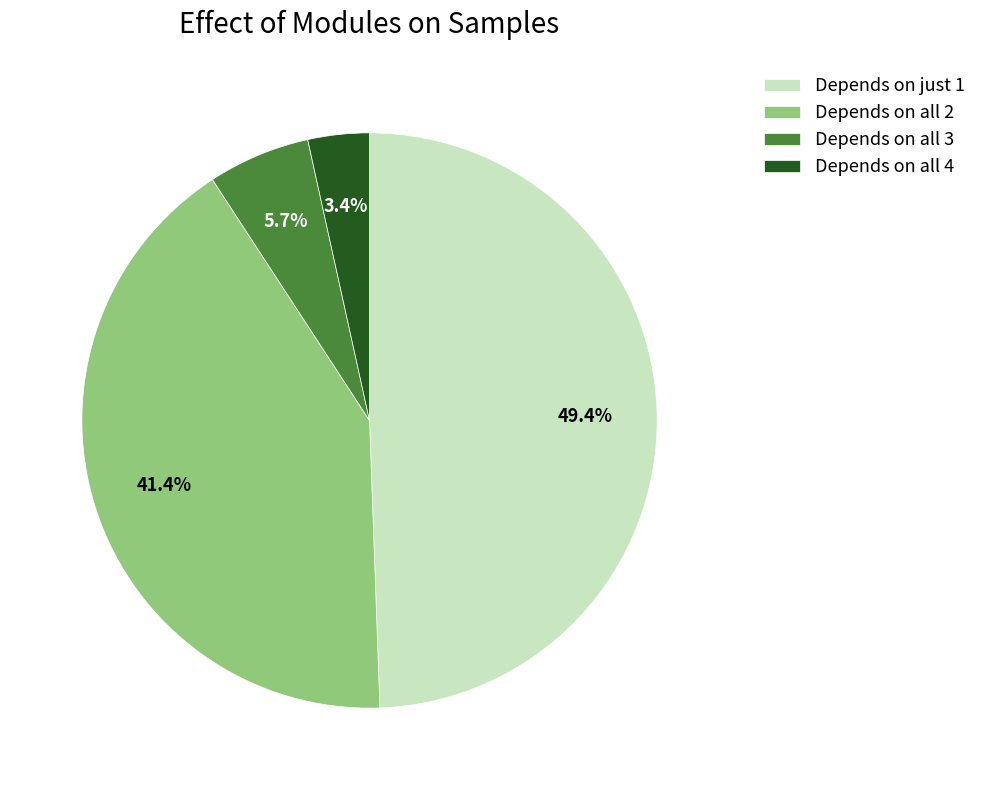

Which has a higher value, Depends on just 1 or Depends on all 2?

Depends on just 1